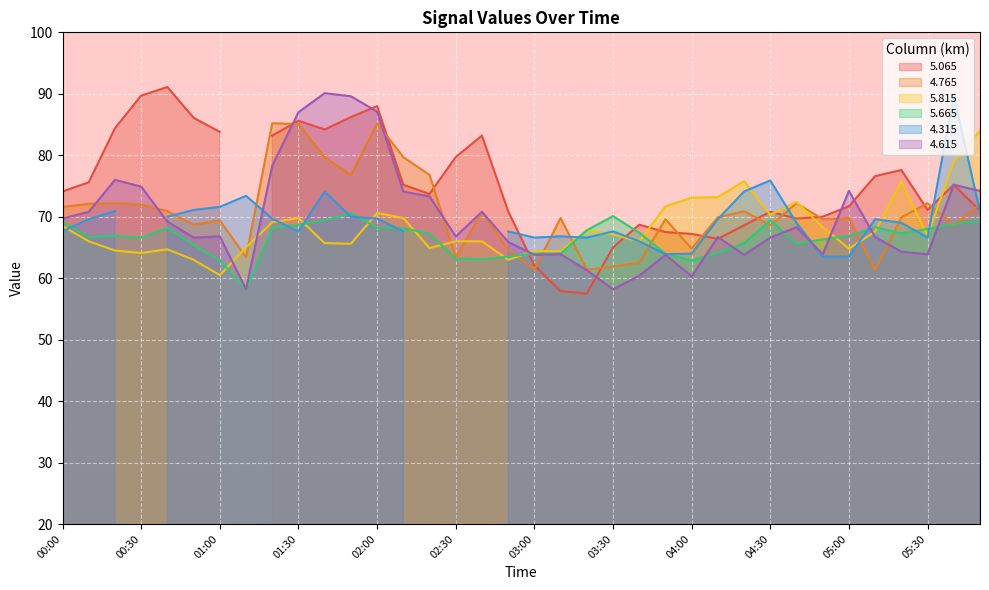

Which label corresponds to the largest value in the chart?

01:40